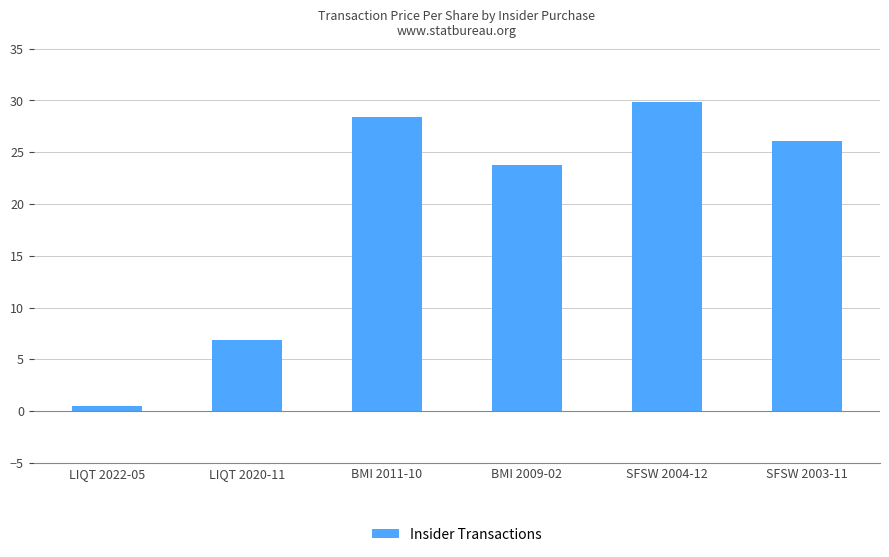

What is the difference between the maximum and second lowest values?

23.1